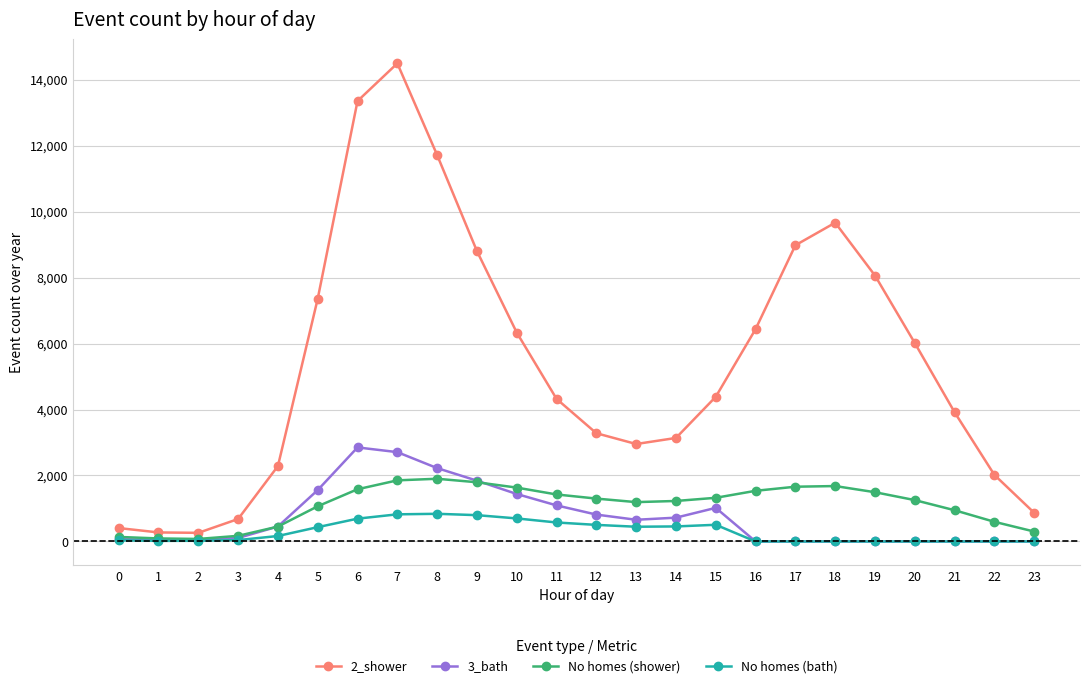

True or false: 3_bath and 2_shower intersect in this chart.

False